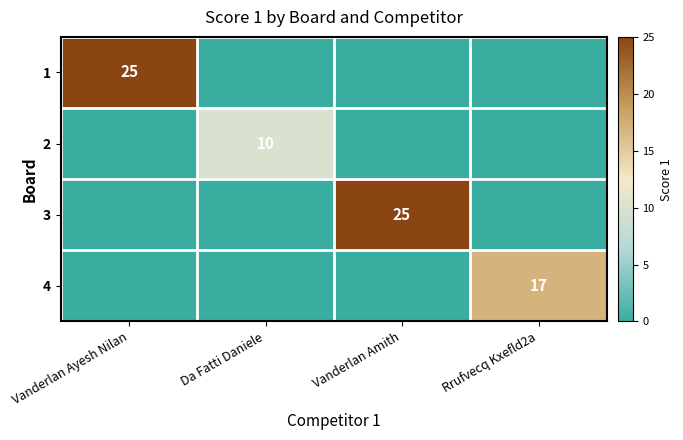

Is it true that 2 equals 16 at Da Fatti Daniele?

False